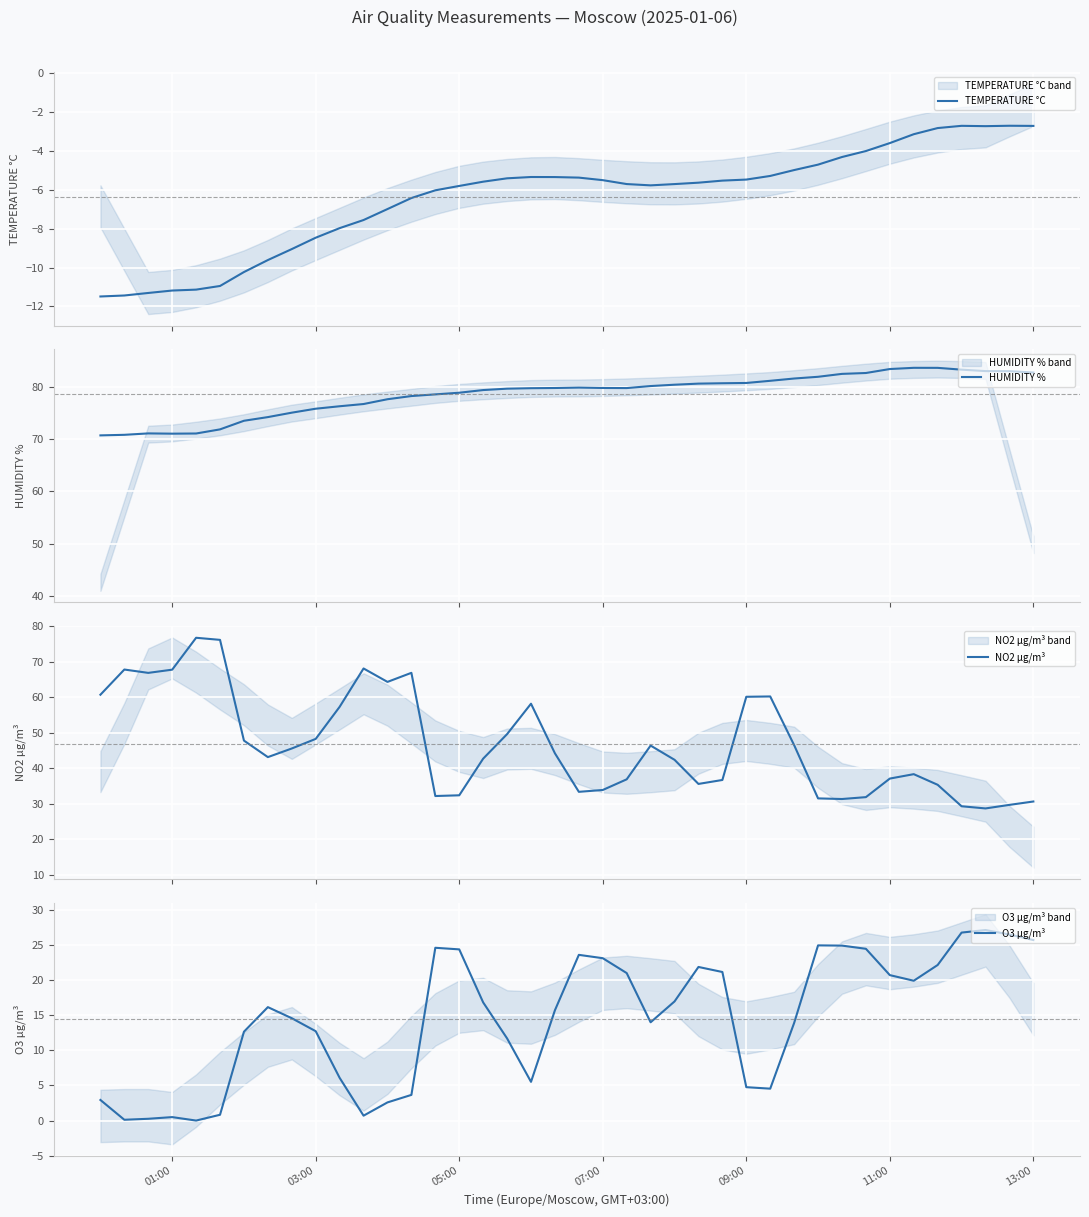

How many interior local valleys does the TEMPERATURE °C series have?

2